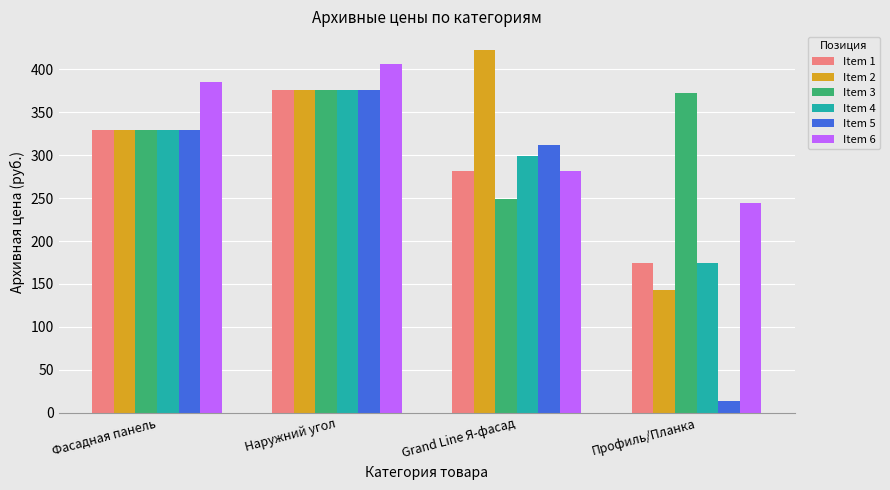

Is the value of Item 3 at Фасадная панель greater than the value of Item 6 at Профиль/Планка?

Yes